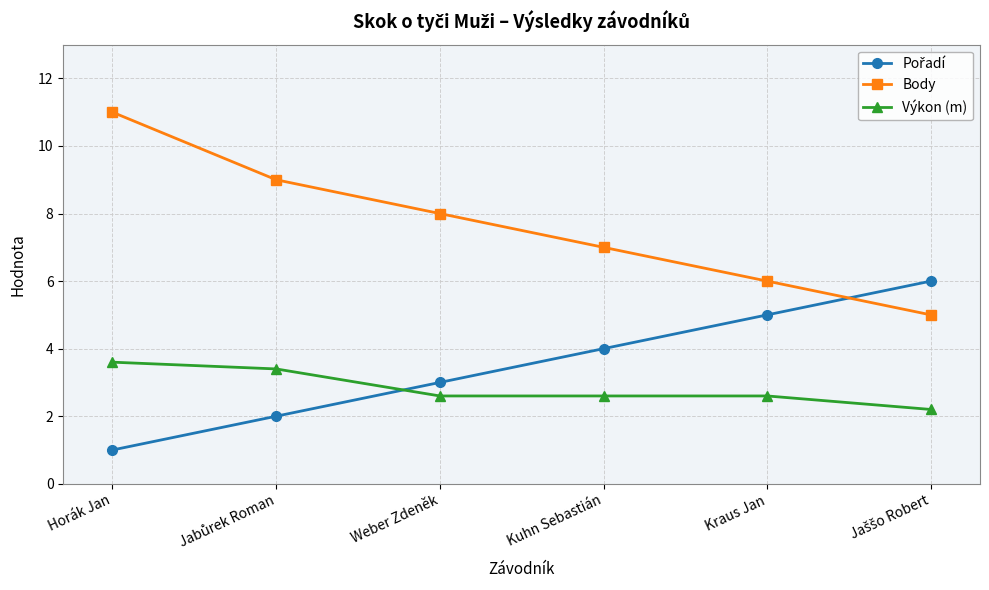

What is the greatest value displayed?

11.0